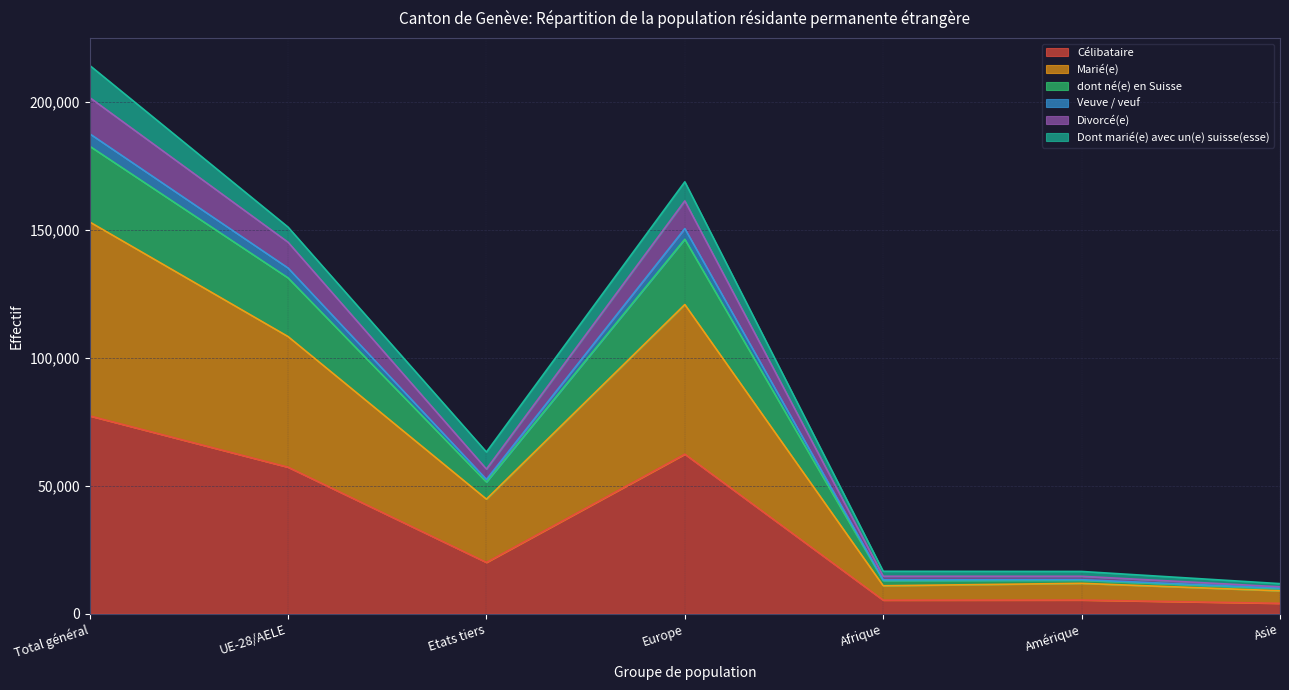

Which series changed the most between Total général and Asie?

Marié(e)